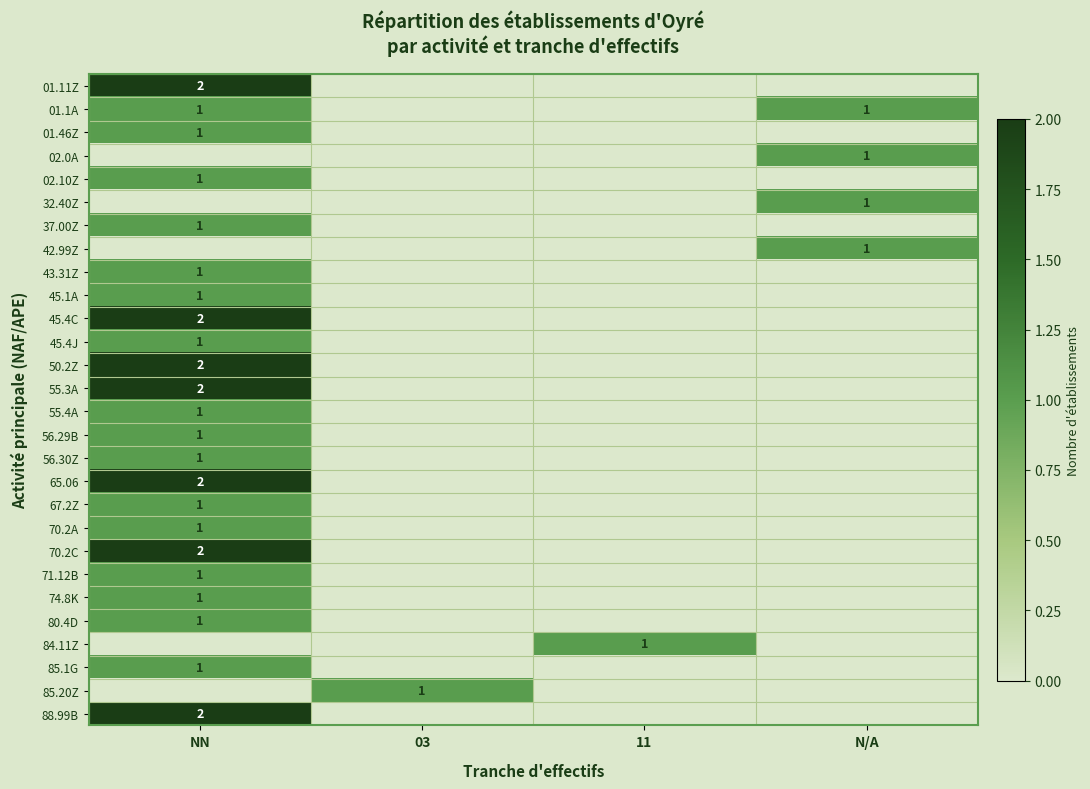

Is it true that 67.2Z equals 1 at NN?

True